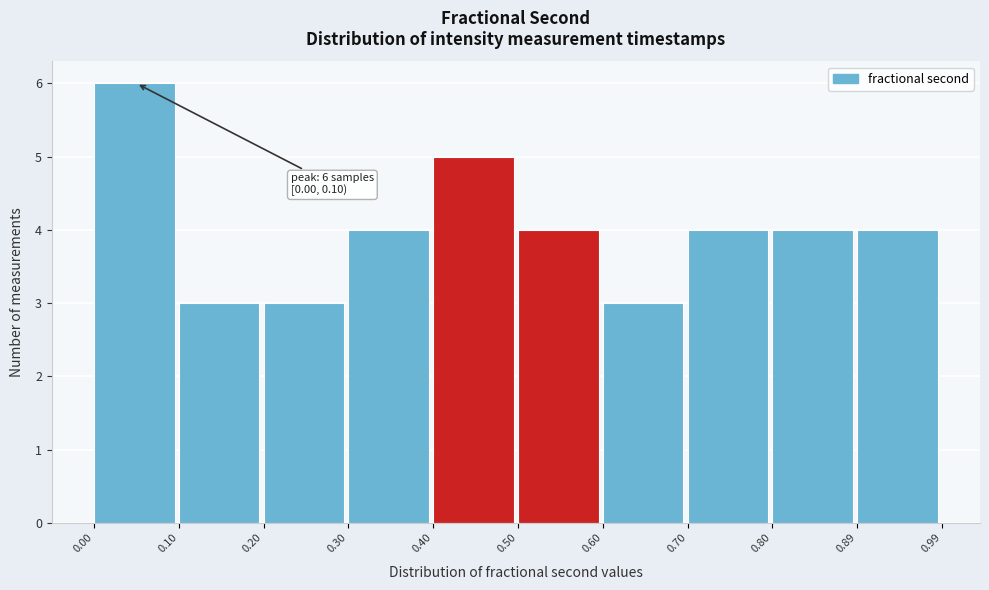

Over which range of the x-axis is the bar tallest?

0.00 to 0.10